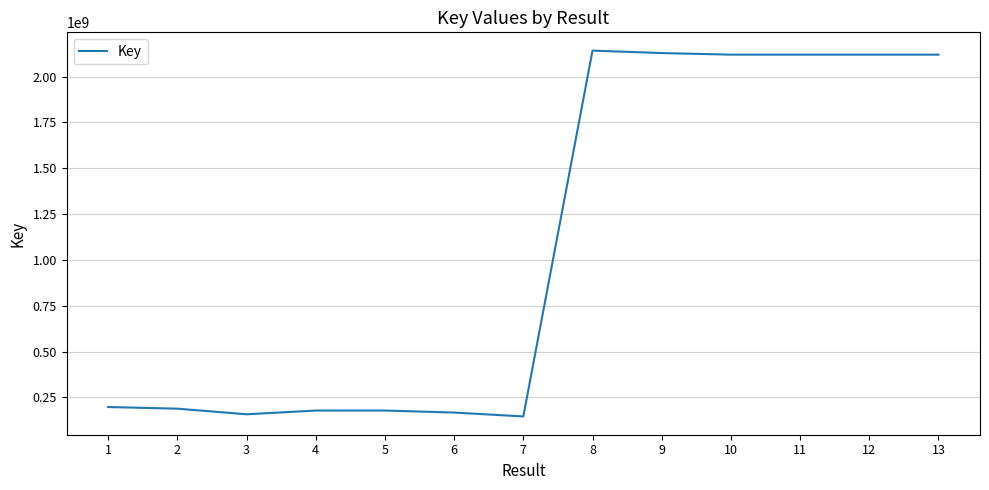

True or false: there are more than 1 points higher than both neighbors.

True